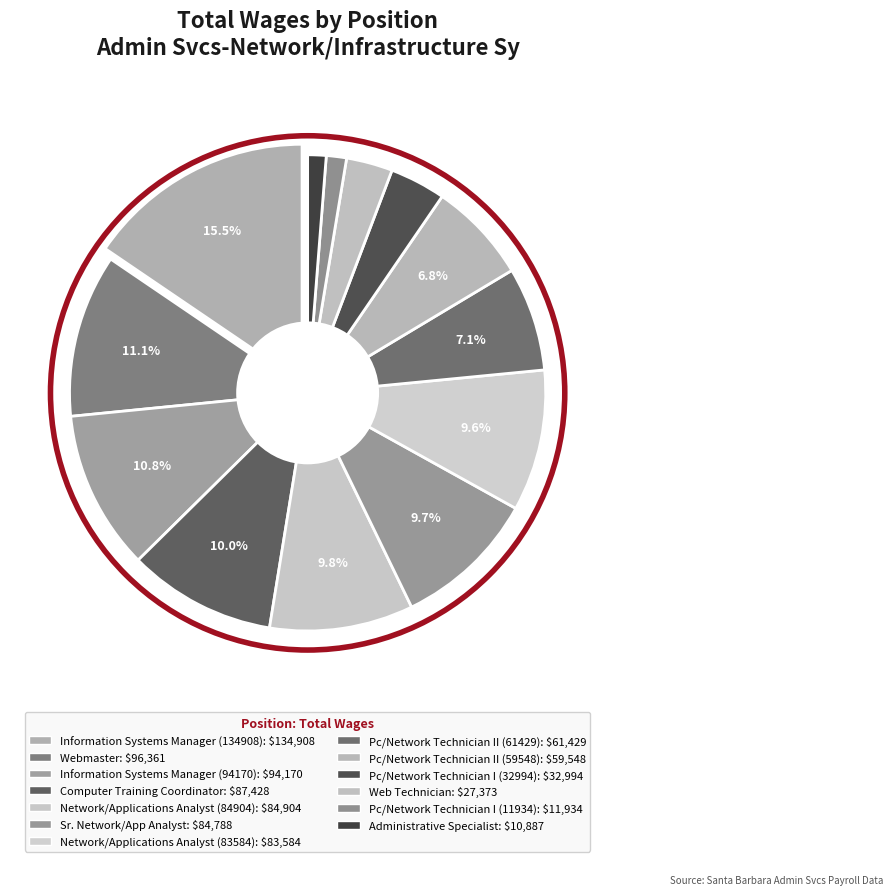

What is the ratio of the value at Webmaster to the value at Pc/Network Technician I (11934)?

8.1